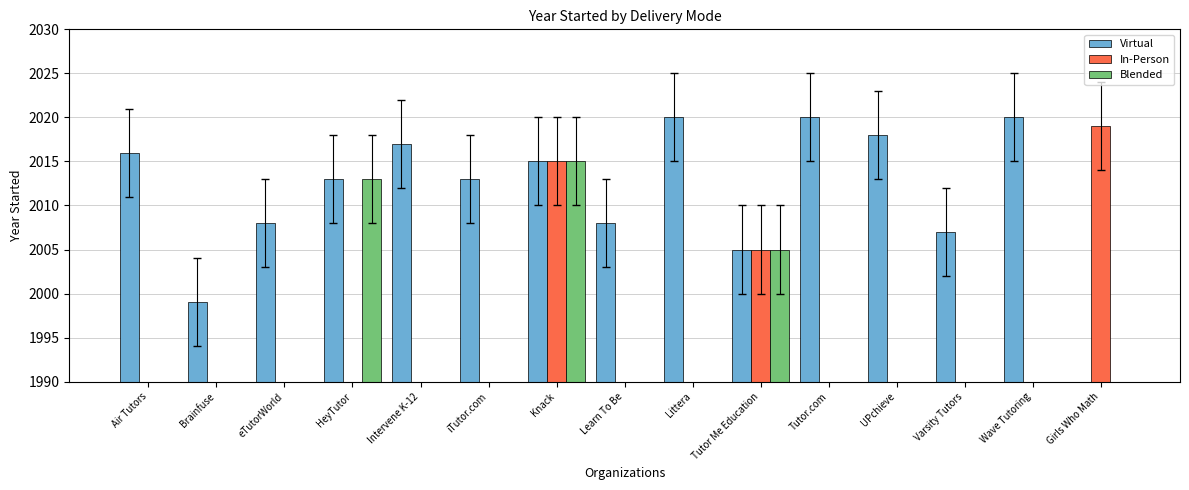

Between Air Tutors and Girls Who Math, which is larger?

Air Tutors